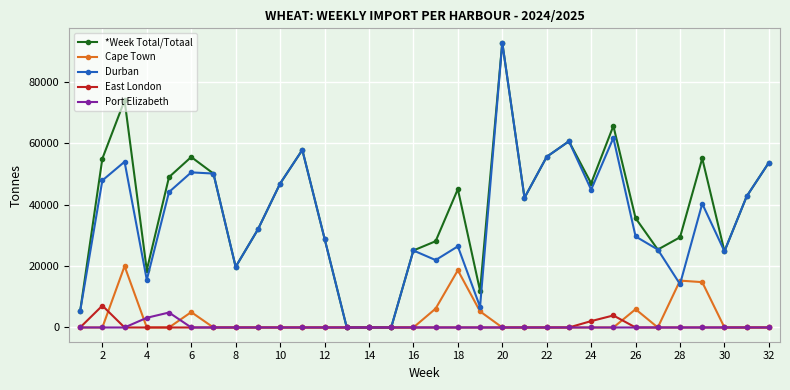

True or false: East London has more than 0 interior local peaks.

True